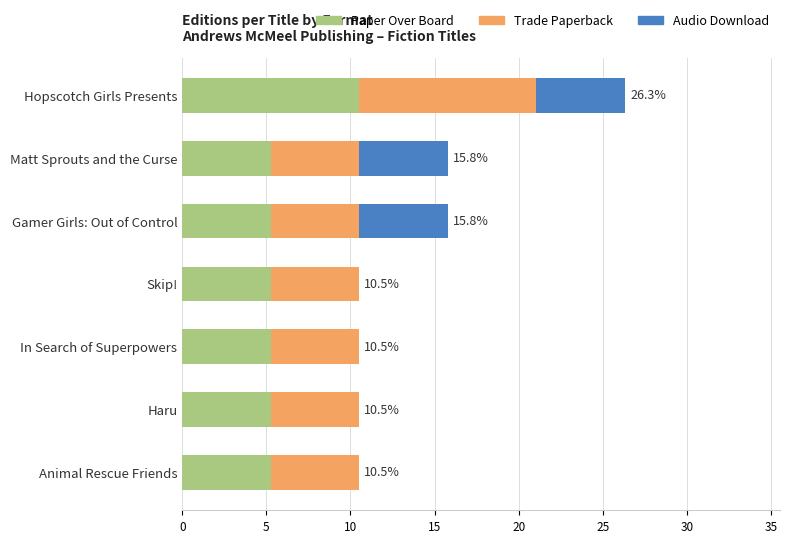

What is the maximum value for Paper Over Board?

10.5